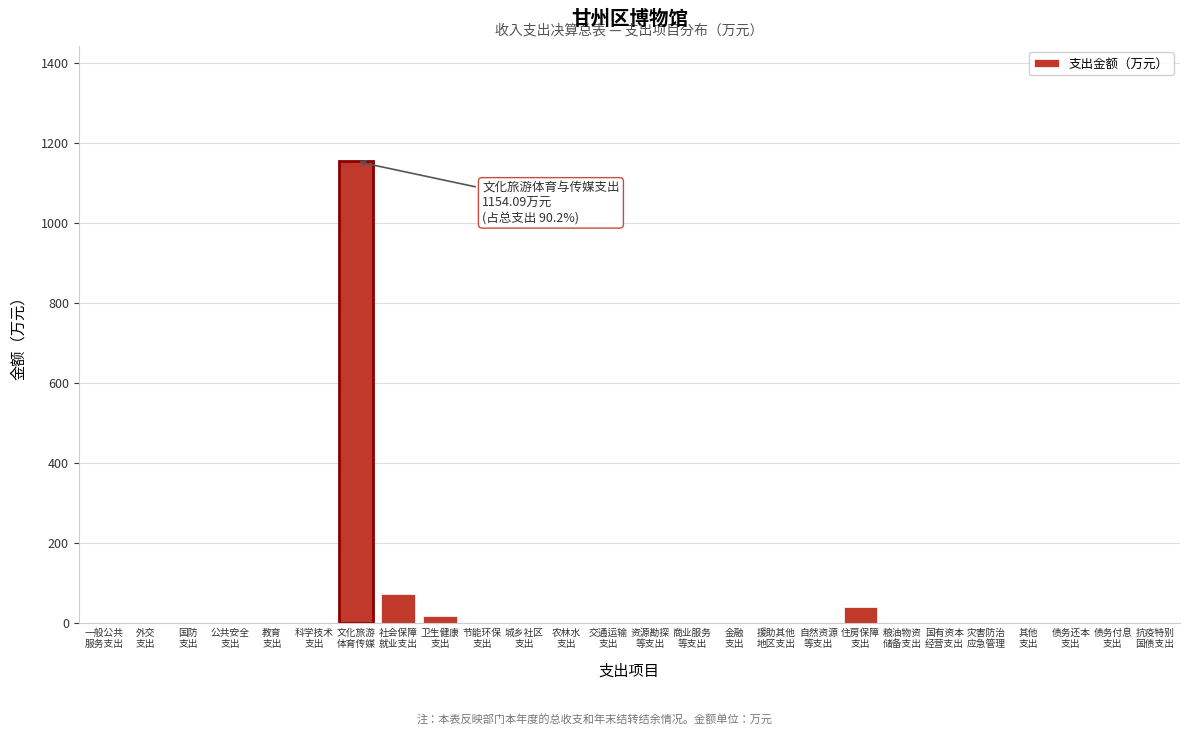

What is the greatest value displayed?

1154.1